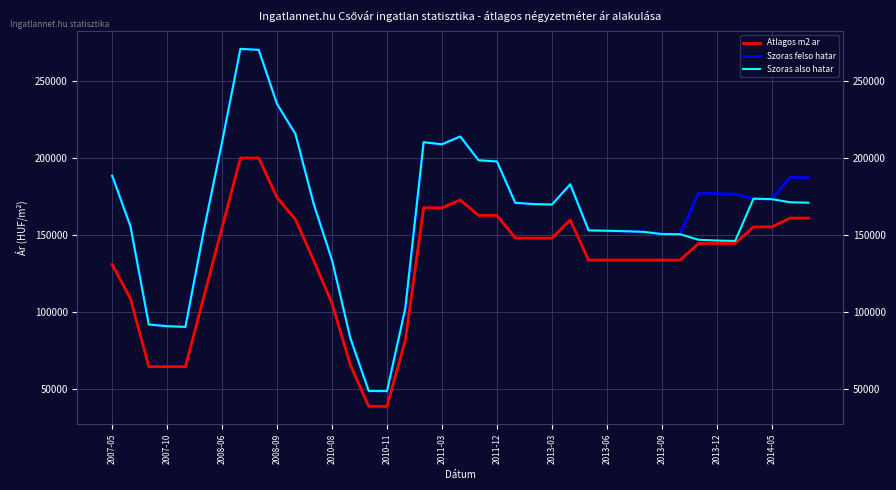

How many data points in Szoras also hatar are above 169710?

19